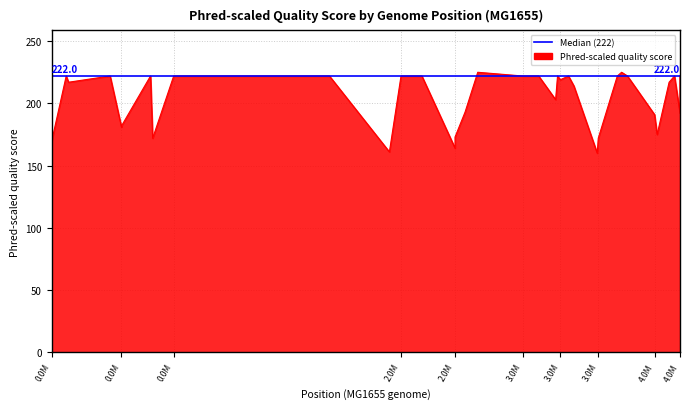

What is the difference between the maximum and minimum values?

65